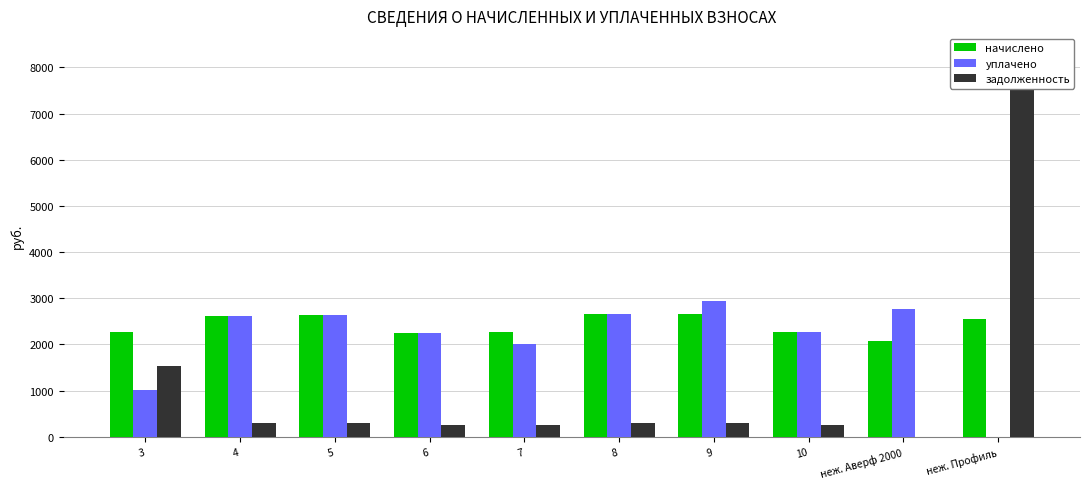

At how many categories does at least one series exceed 1565?

10